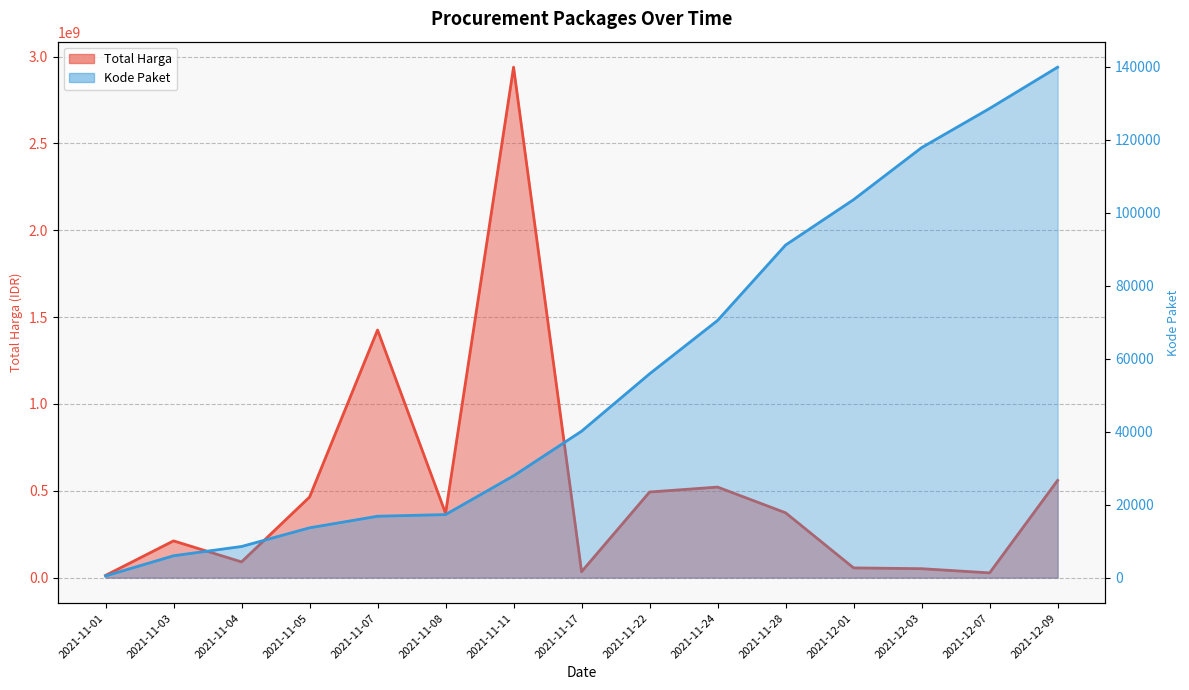

What is the difference between the Total Harga values at 2021-11-08 and 2021-12-01?

314413000